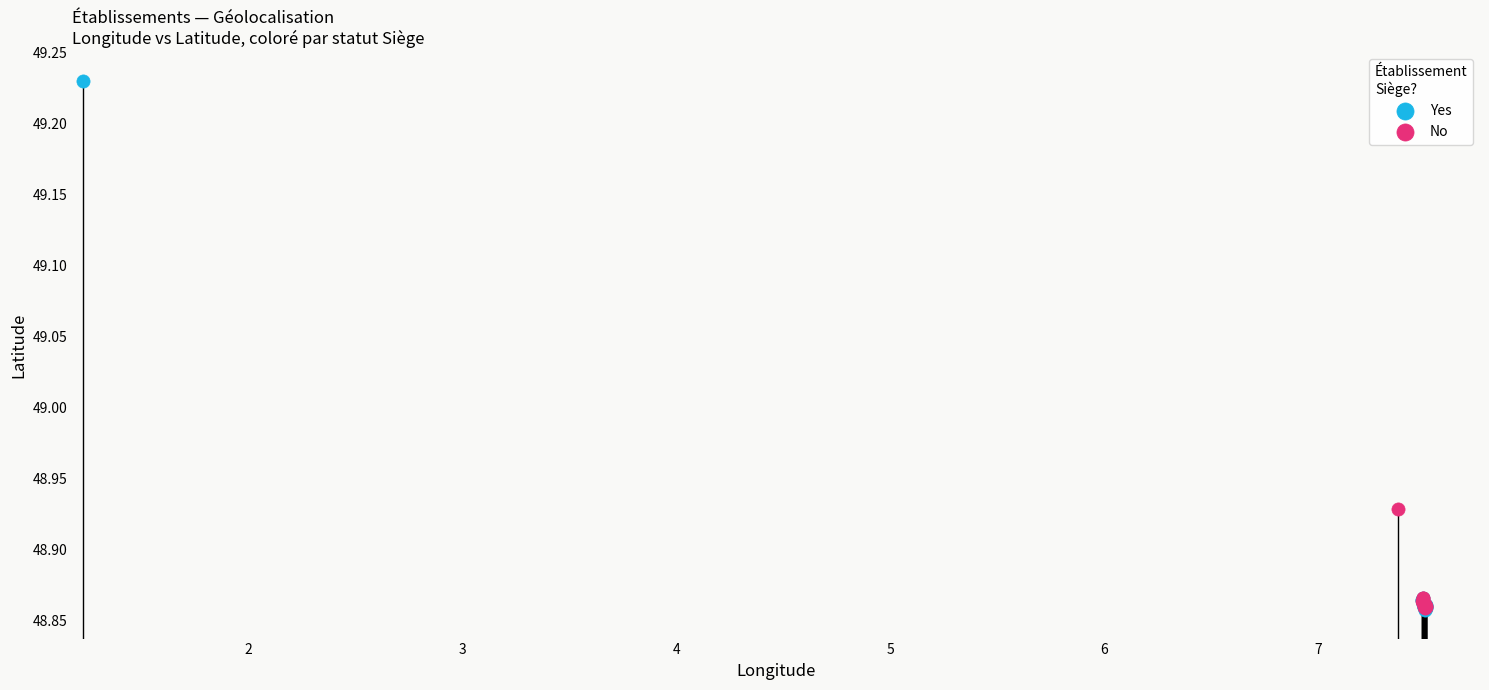

What are all the series names shown in the legend?

Yes, No